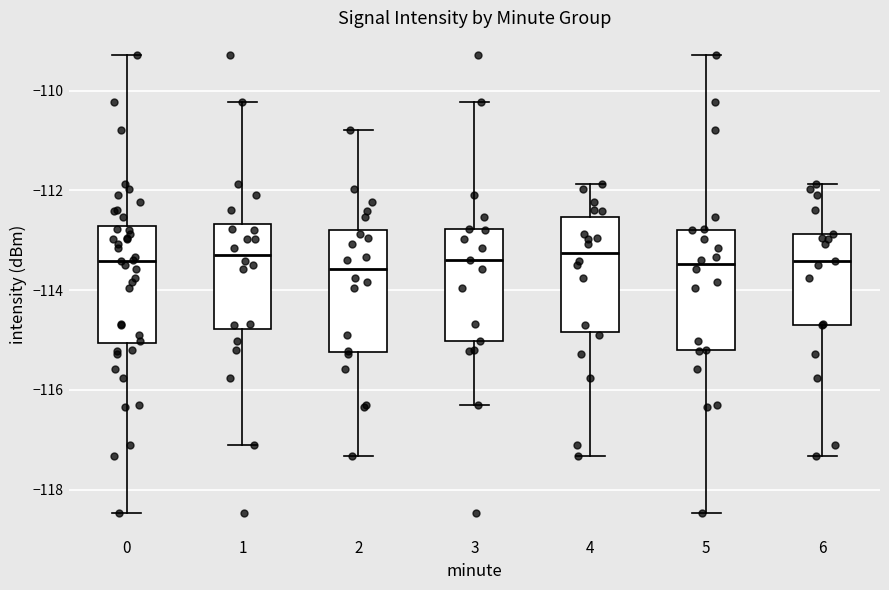

Reading left to right, transcribe this box plot: for each box, give where its median line is, the range the box spans, and where its two whiskers end, as read against the y-axis. The values are not printed on the chart, so give them approximately, as read against the axis.

0: median -113.4, box -115.0 to -112.8, whiskers -118.4 to -109.2
1: median -113.2, box -114.8 to -112.6, whiskers -117.2 to -110.2
2: median -113.6, box -115.2 to -112.8, whiskers -117.4 to -110.8
3: median -113.4, box -115.0 to -112.8, whiskers -116.2 to -110.2
4: median -113.2, box -114.8 to -112.6, whiskers -117.4 to -111.8
5: median -113.4, box -115.2 to -112.8, whiskers -118.4 to -109.2
6: median -113.4, box -114.6 to -112.8, whiskers -117.4 to -111.8